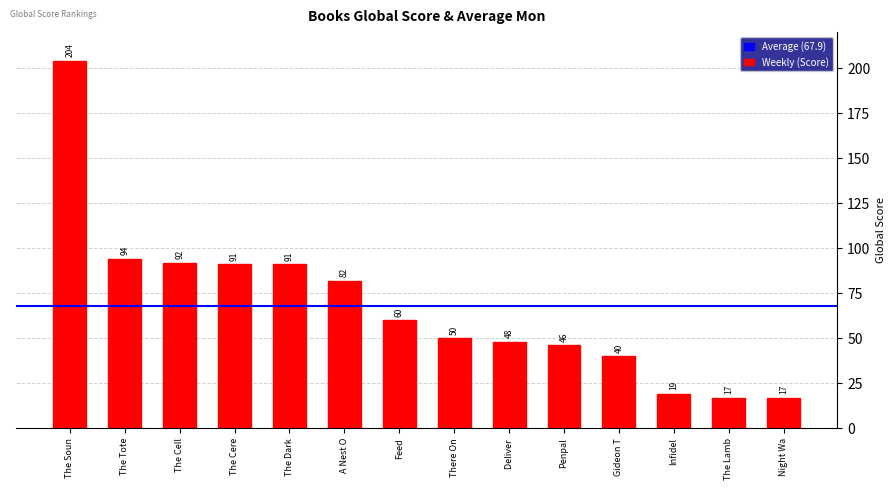

What is the sum of all values?

951